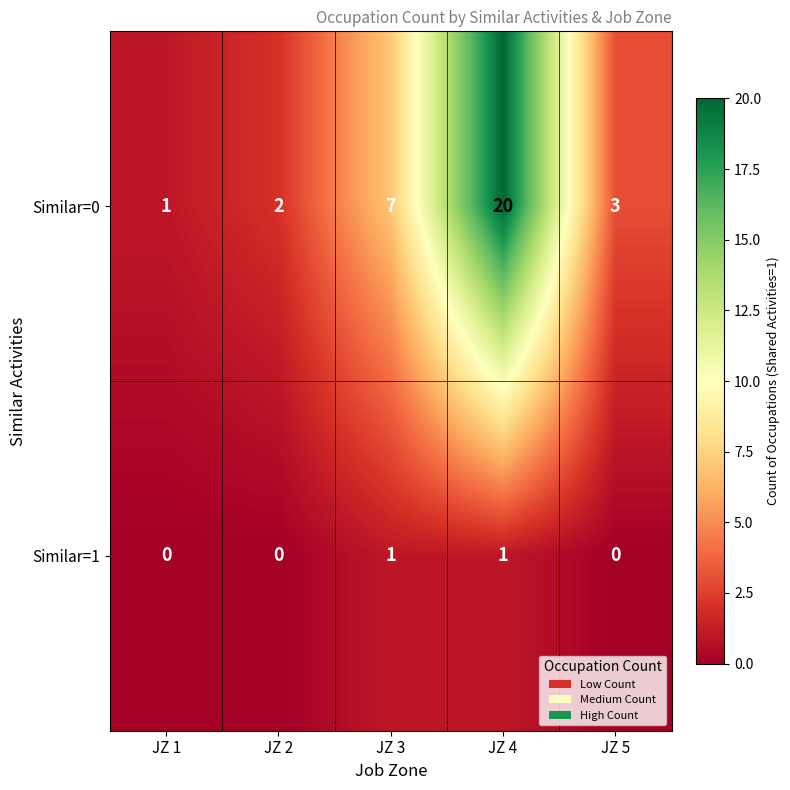

At which label does Similar=0 reach its peak?

JZ 4